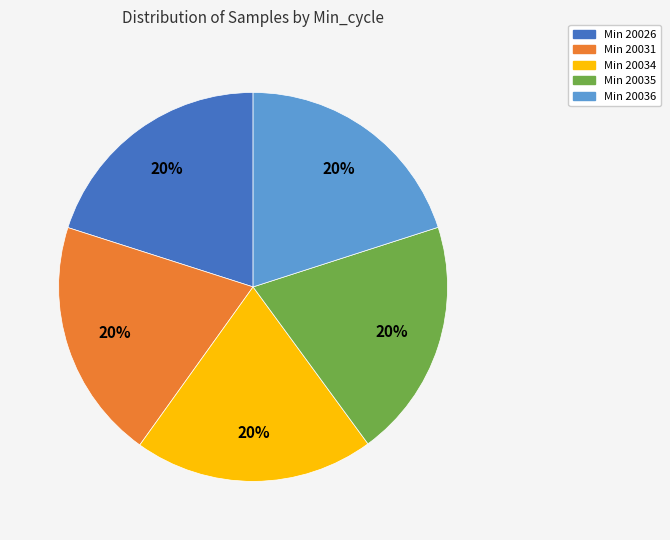

Count the number of slices in the pie.

5